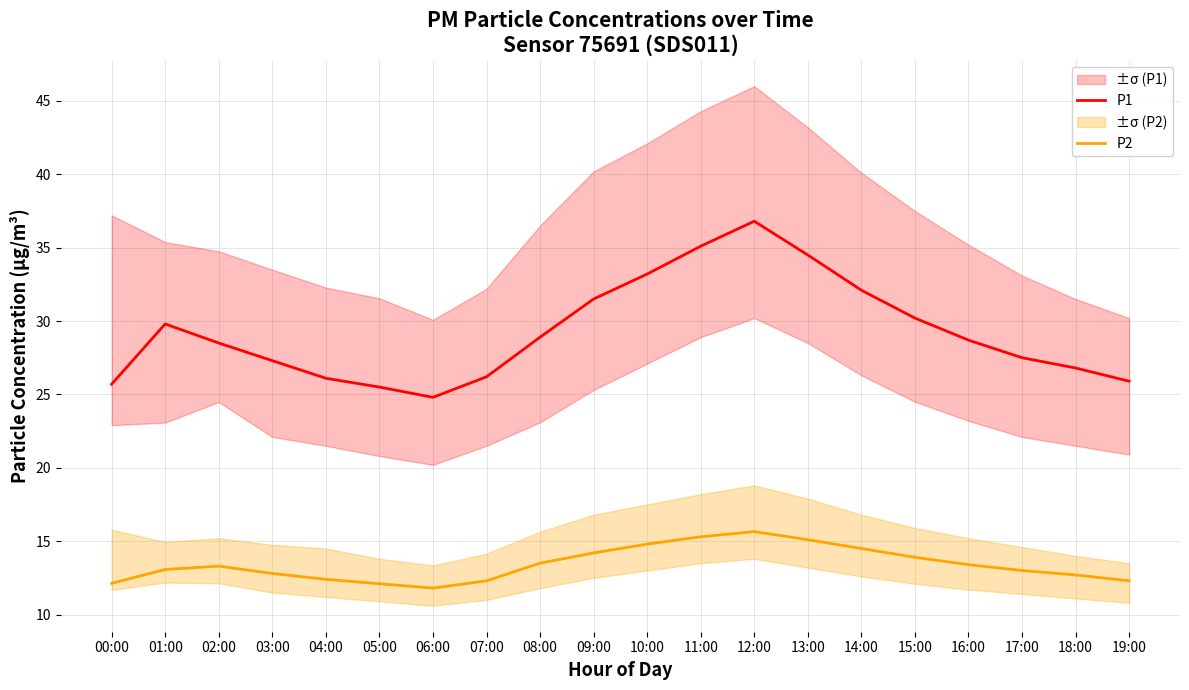

Read the P2 value at 14:00.

14.5